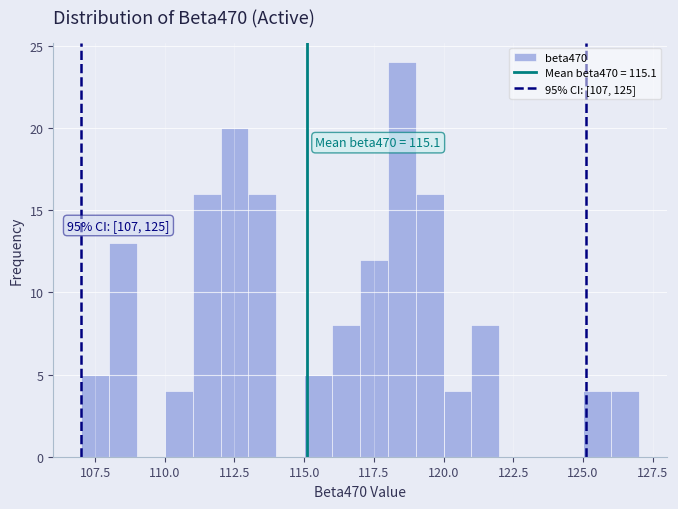

Read against the x-axis, roughly where is the centre of the tallest bar?

118.5